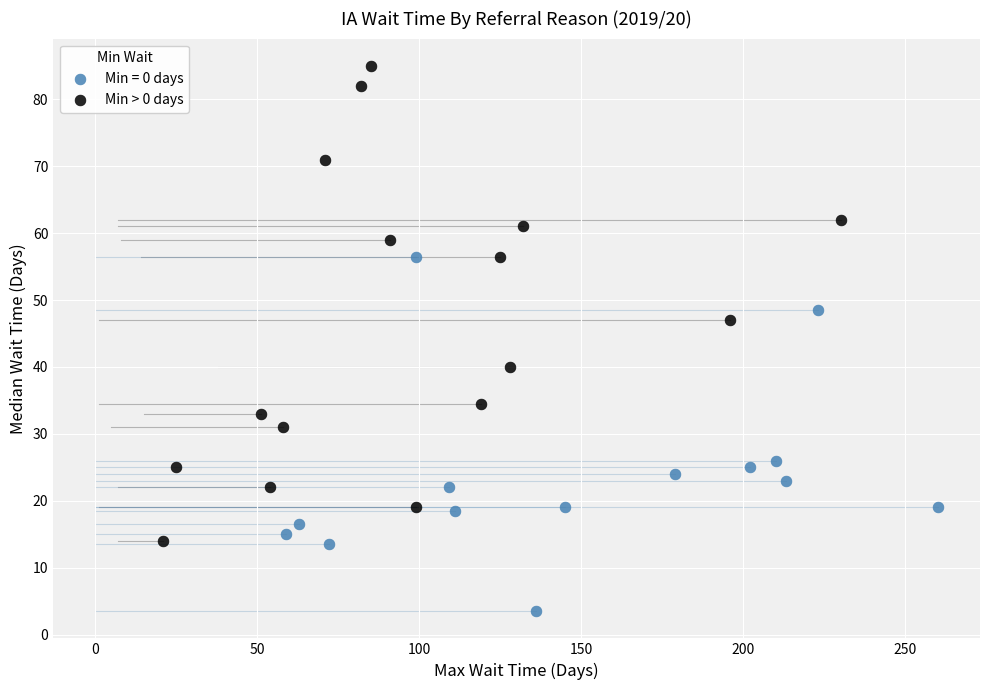

Which series has the largest Y range (max minus min)?

Min > 0 days